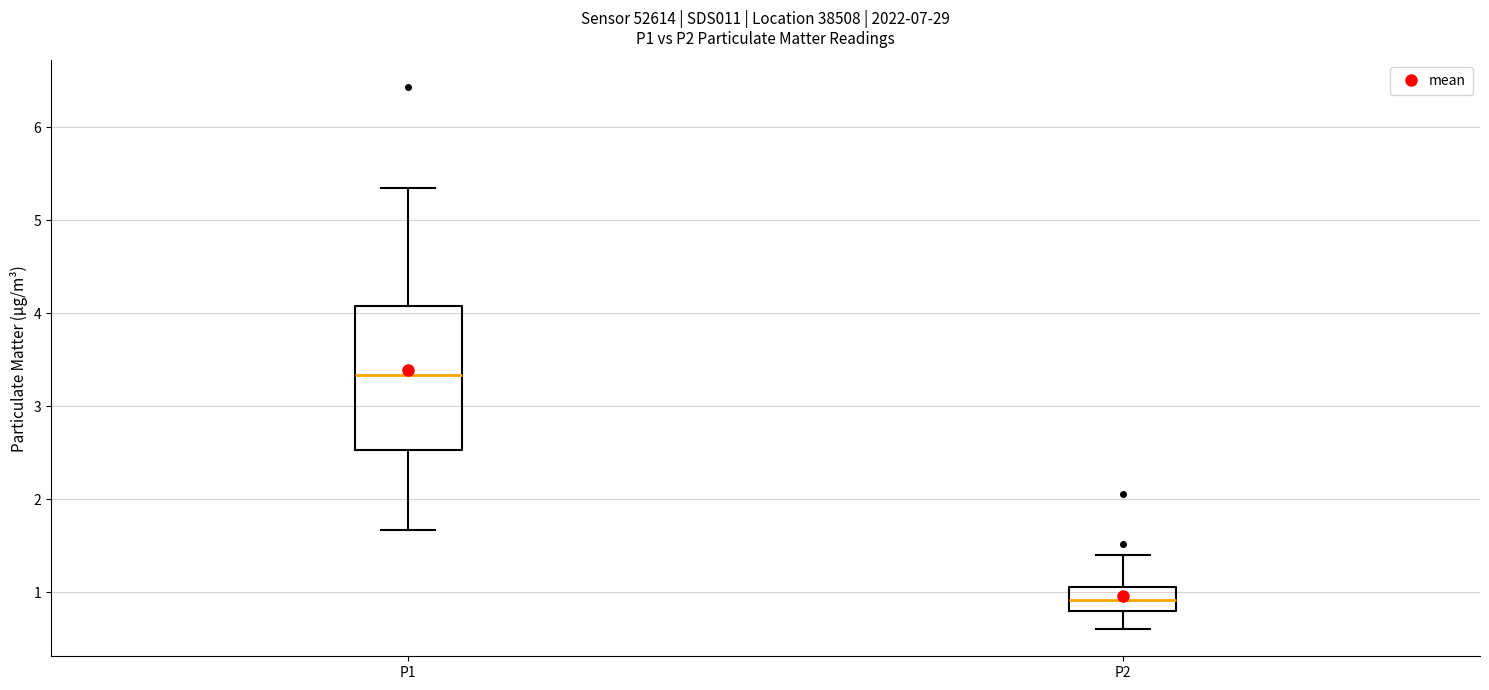

Which box has the highest median line?

P1